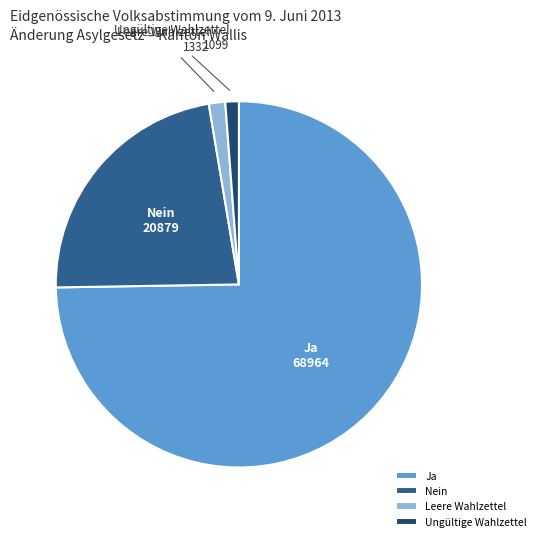

Which category accounts for the majority?

Ja